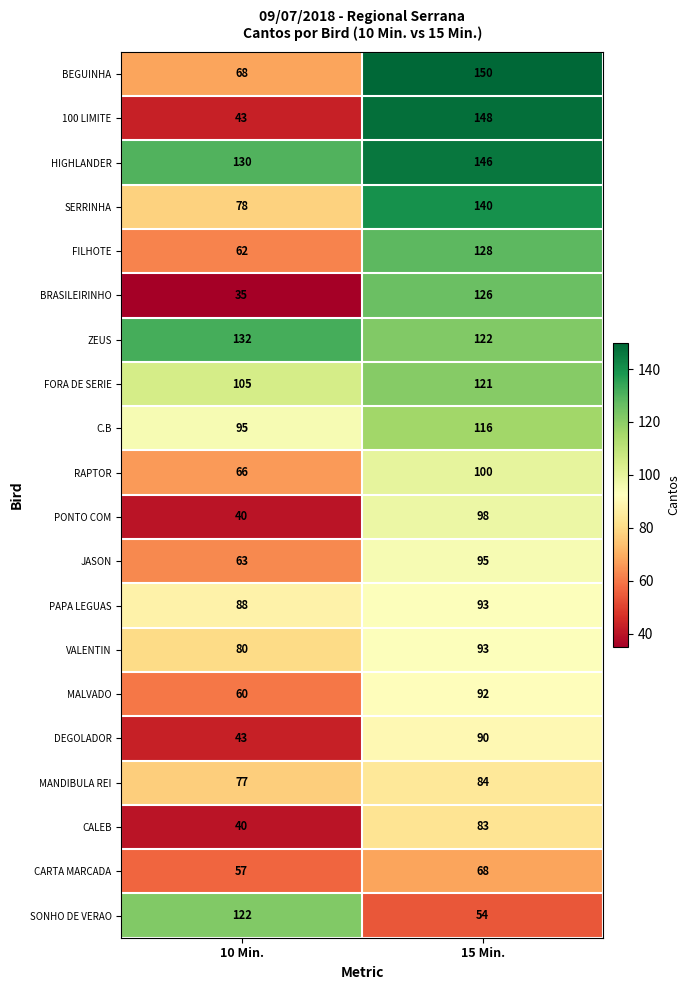

Which series has the largest total across all categories?

HIGHLANDER